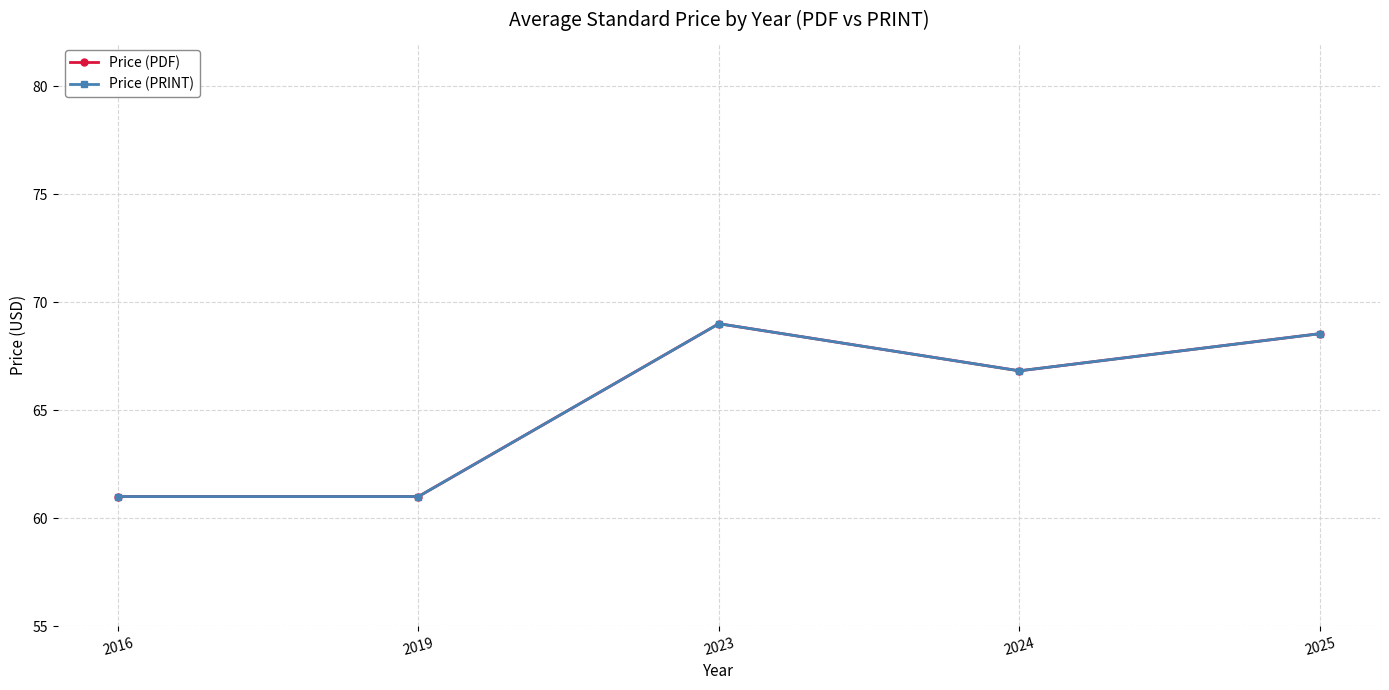

Which series has the largest range (max minus min)?

Price (PDF)